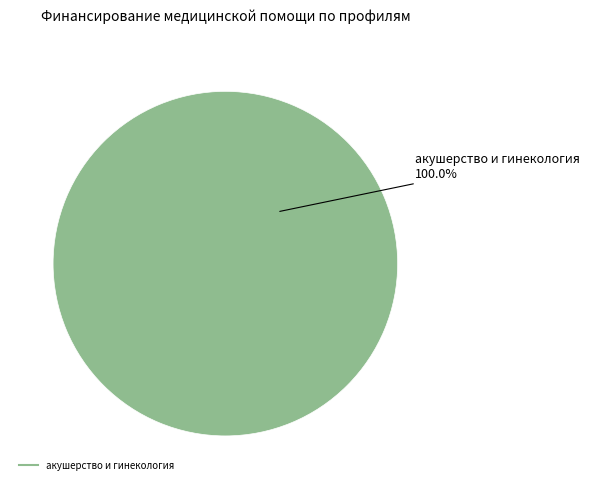

Does any single category account for the majority?

Yes